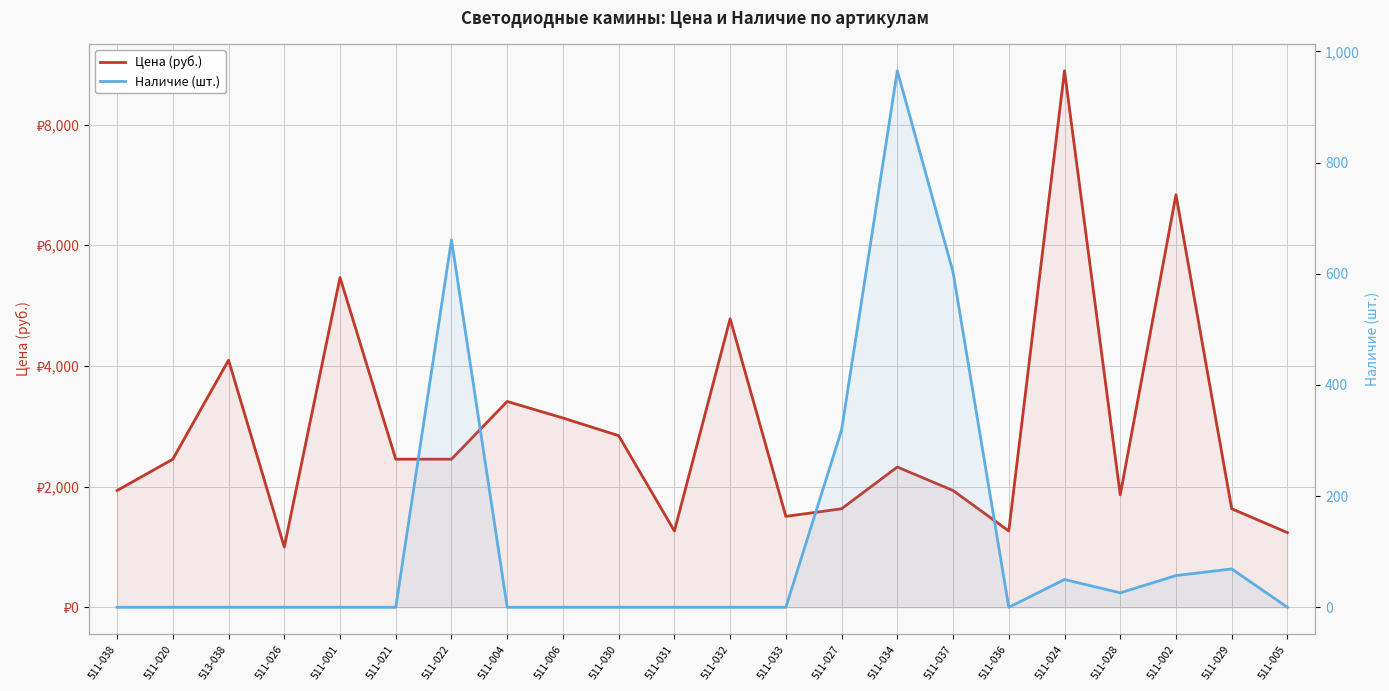

True or false: Наличие (шт.) has more than 2 points higher than both neighbors.

True